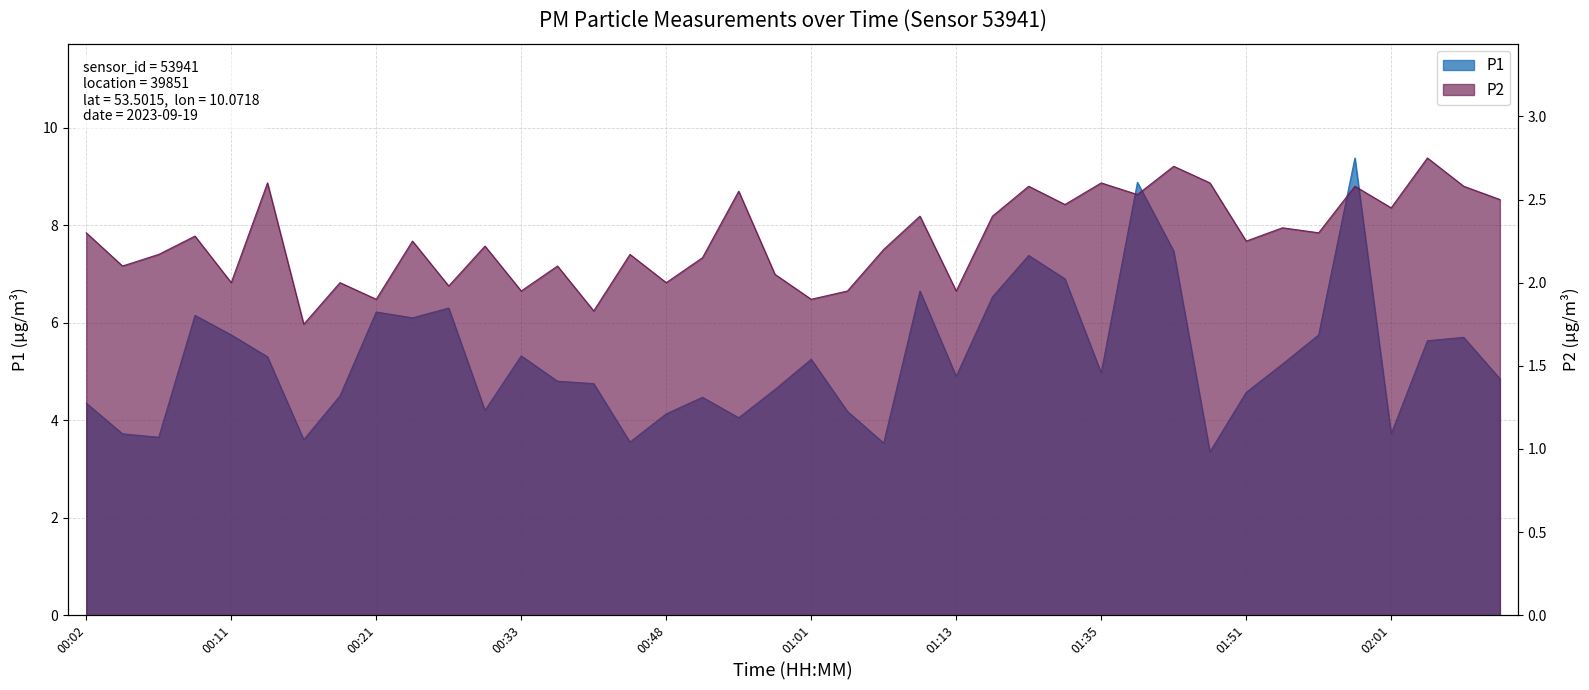

The value of P1 at 00:19 is 4.5. True or false?

True